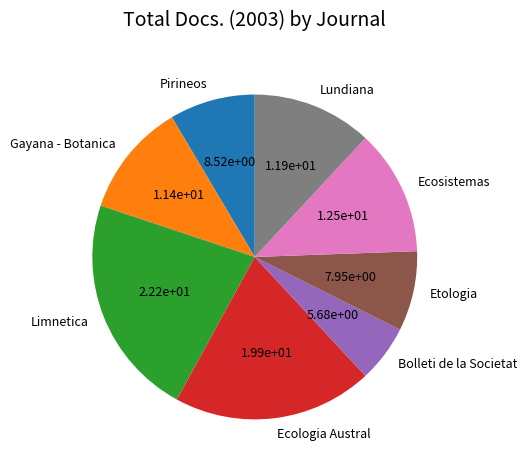

True or false: Ecologia Austral accounts for 20% of the total.

True